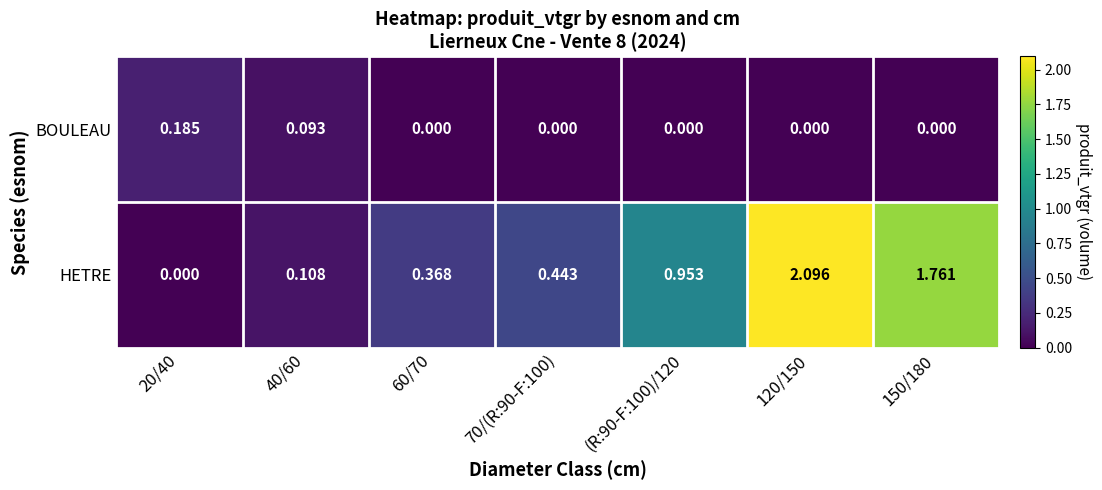

List the series in order of their peak value, highest first.

HETRE, BOULEAU